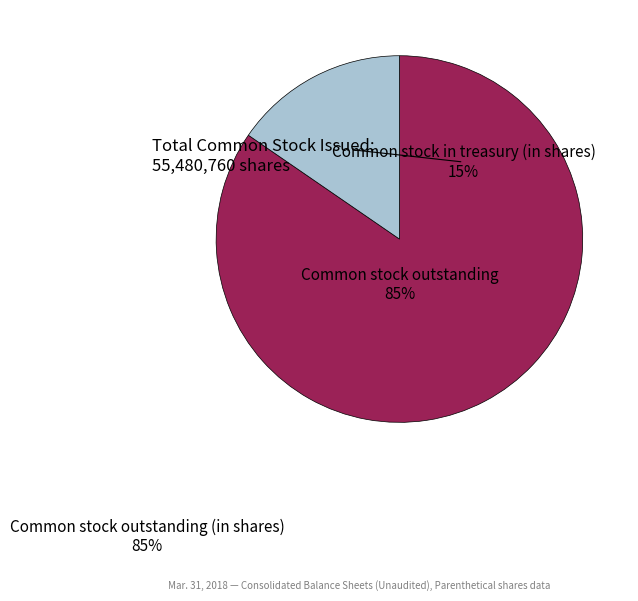

To the nearest percent, what is the average slice percentage?

50%